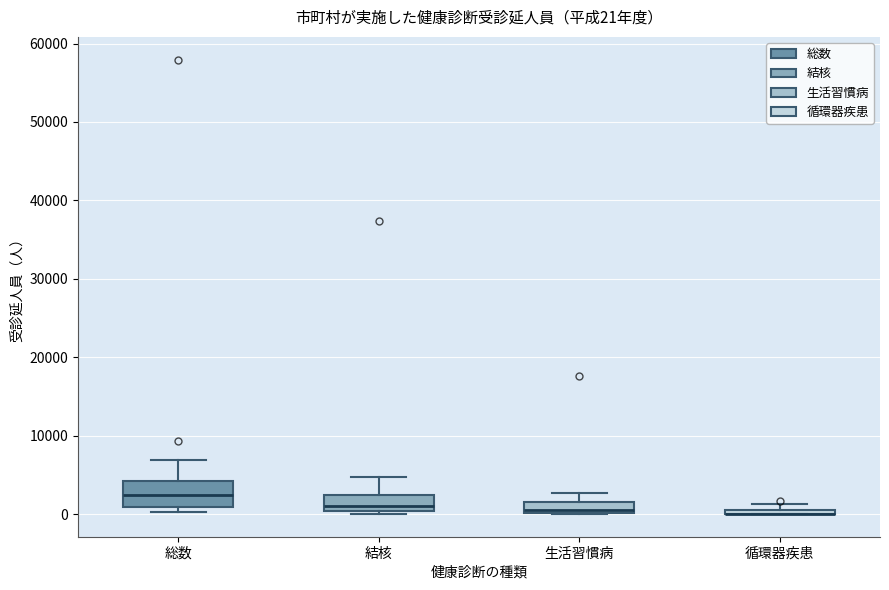

Comparing the boxes themselves (not the whiskers), which one is the tallest?

総数